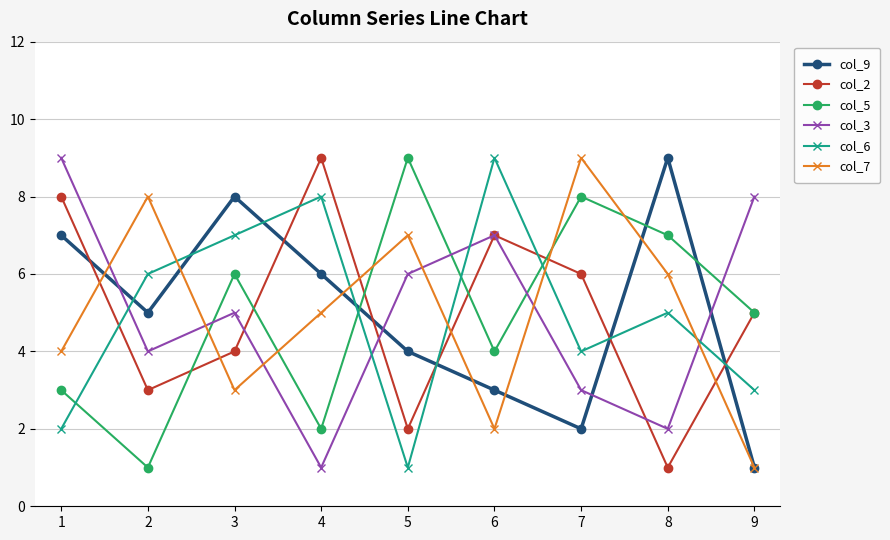

How many series are shown in this chart?

6